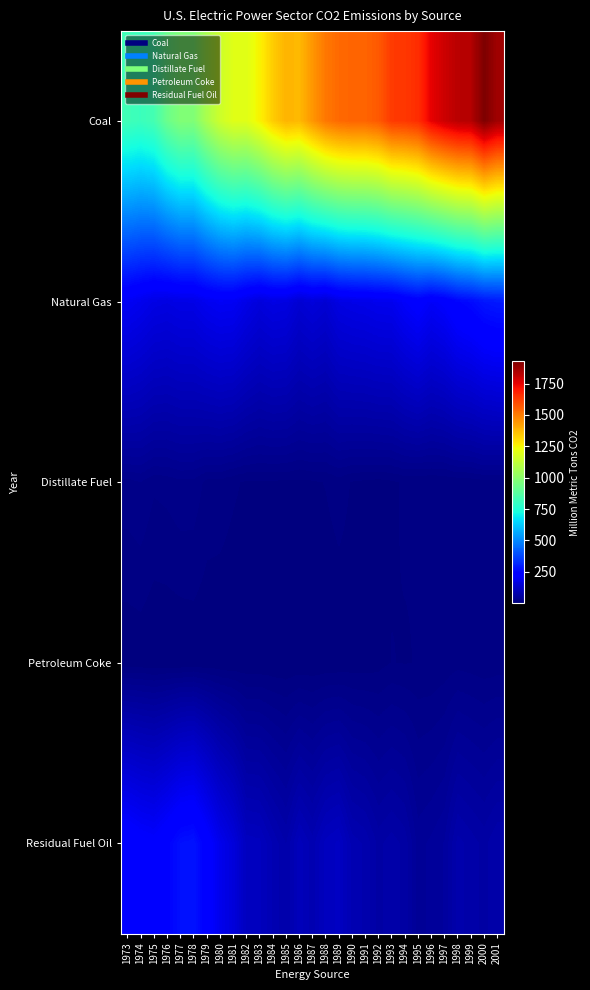

Rank the series by their maximum value, from lowest to highest.

Petroleum Coke, Distillate Fuel, Residual Fuel Oil, Natural Gas, Coal